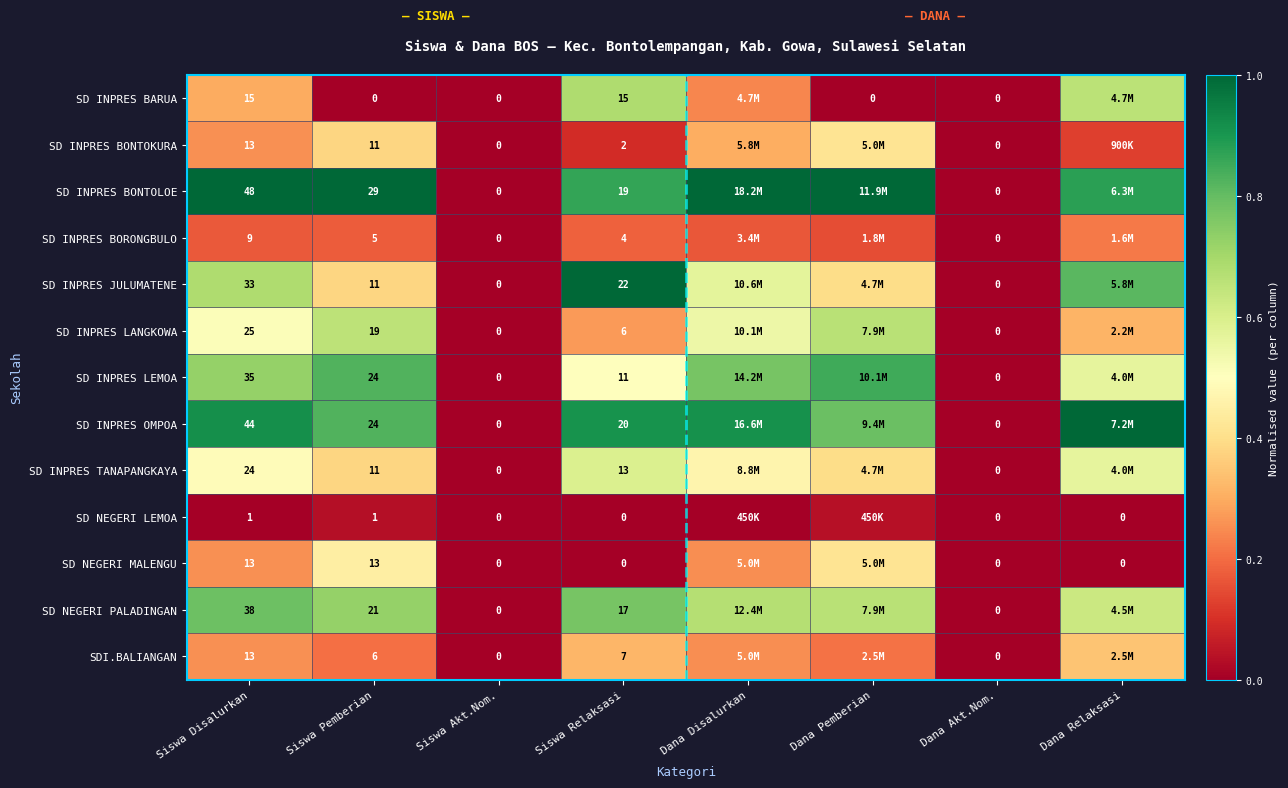

Which series changed the most between Siswa Pemberian and Dana Akt.Nom.?

SD INPRES BONTOLOE